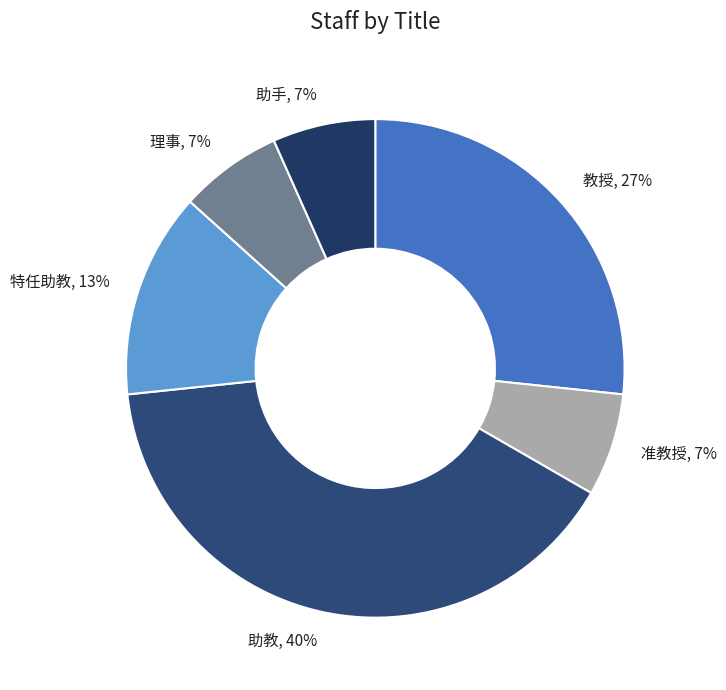

How many slices are in this pie chart?

6